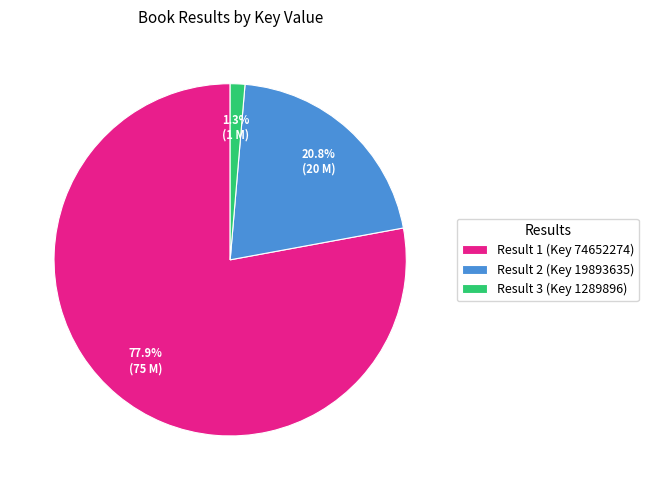

Between Result 3 (Key 1289896) and Result 1 (Key 74652274), which is larger?

Result 1 (Key 74652274)